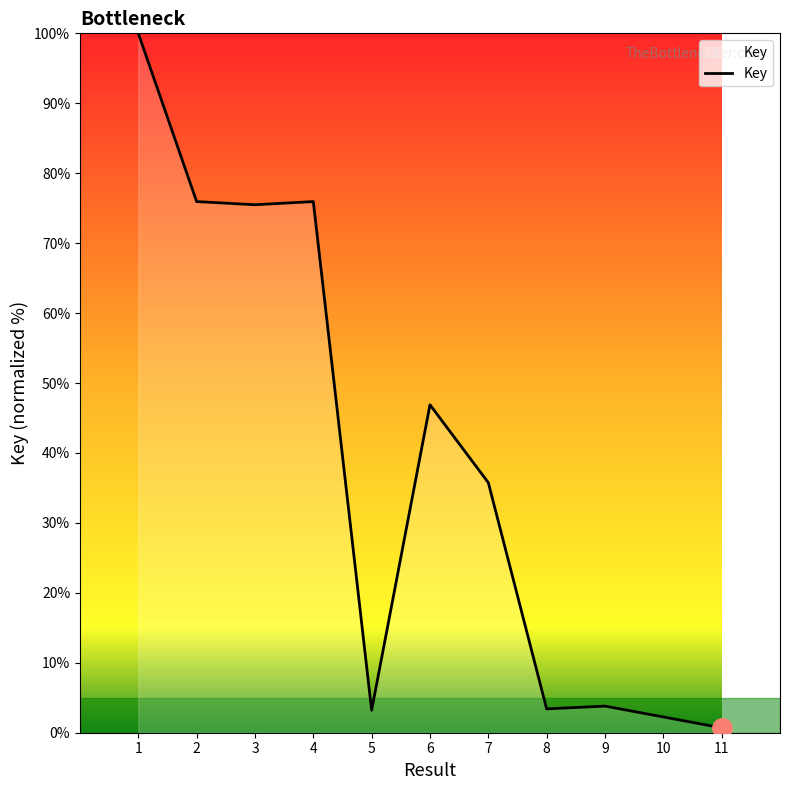

Is it true that the value at 4 is 116.0?

False